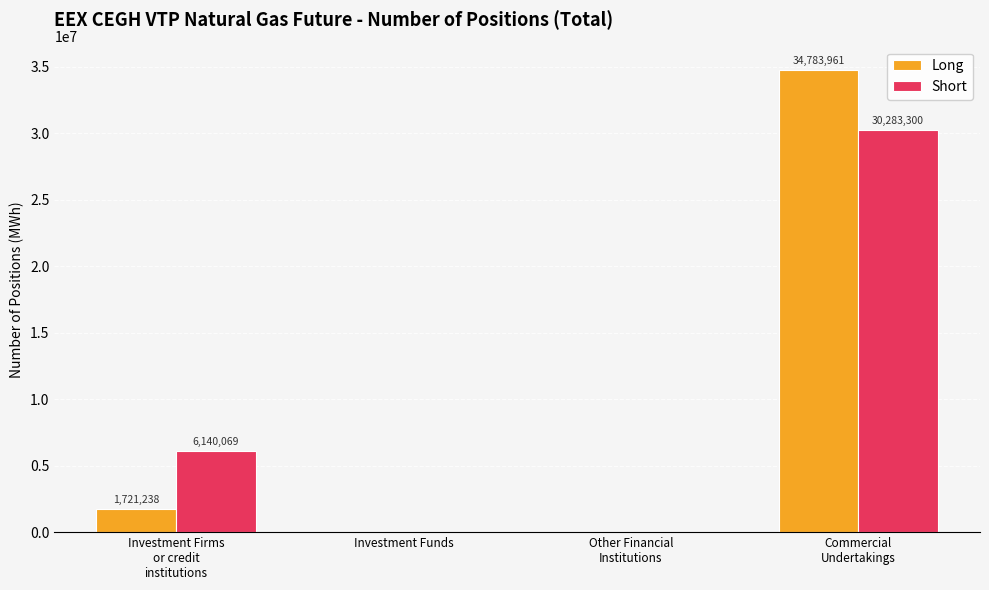

Are the bars grouped side by side (vs. stacked)?

Yes